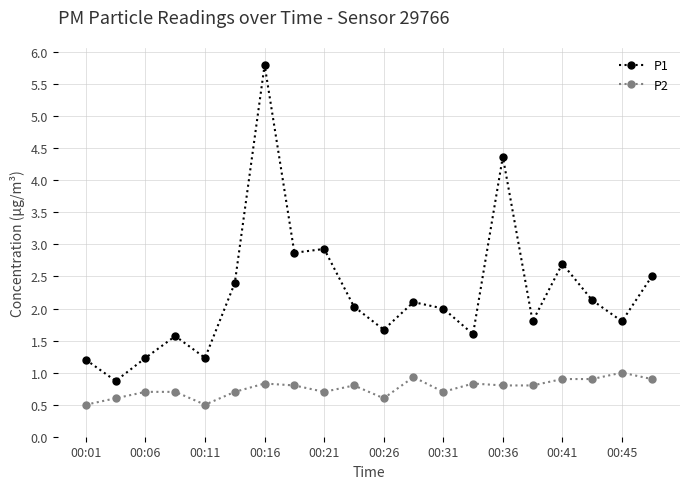

True or false: P2 and P1 intersect in this chart.

False